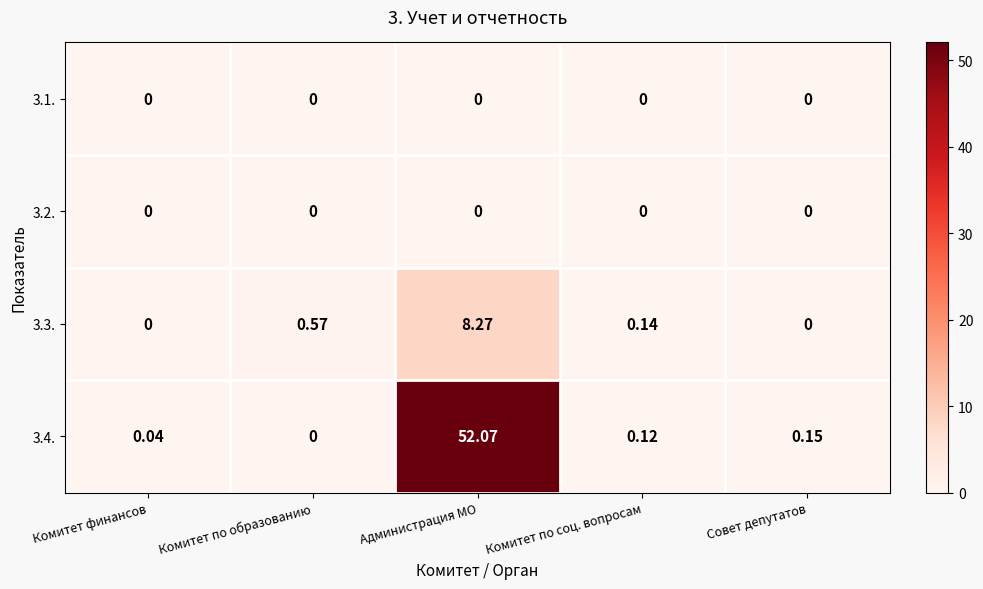

At which category is the sum across all series the highest?

Администрация МО